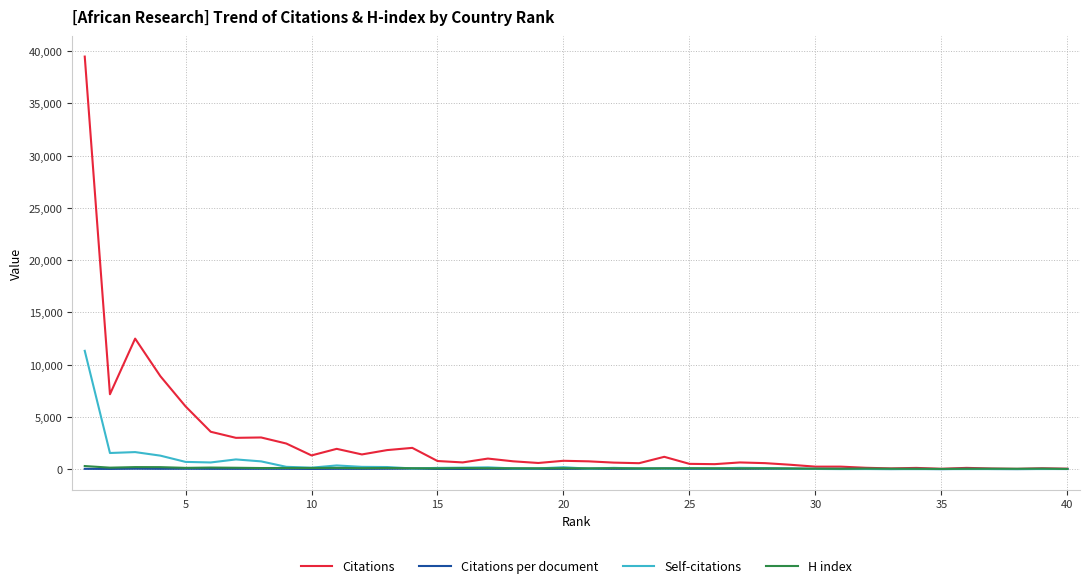

What is the maximum value shown in the chart?

39476.0